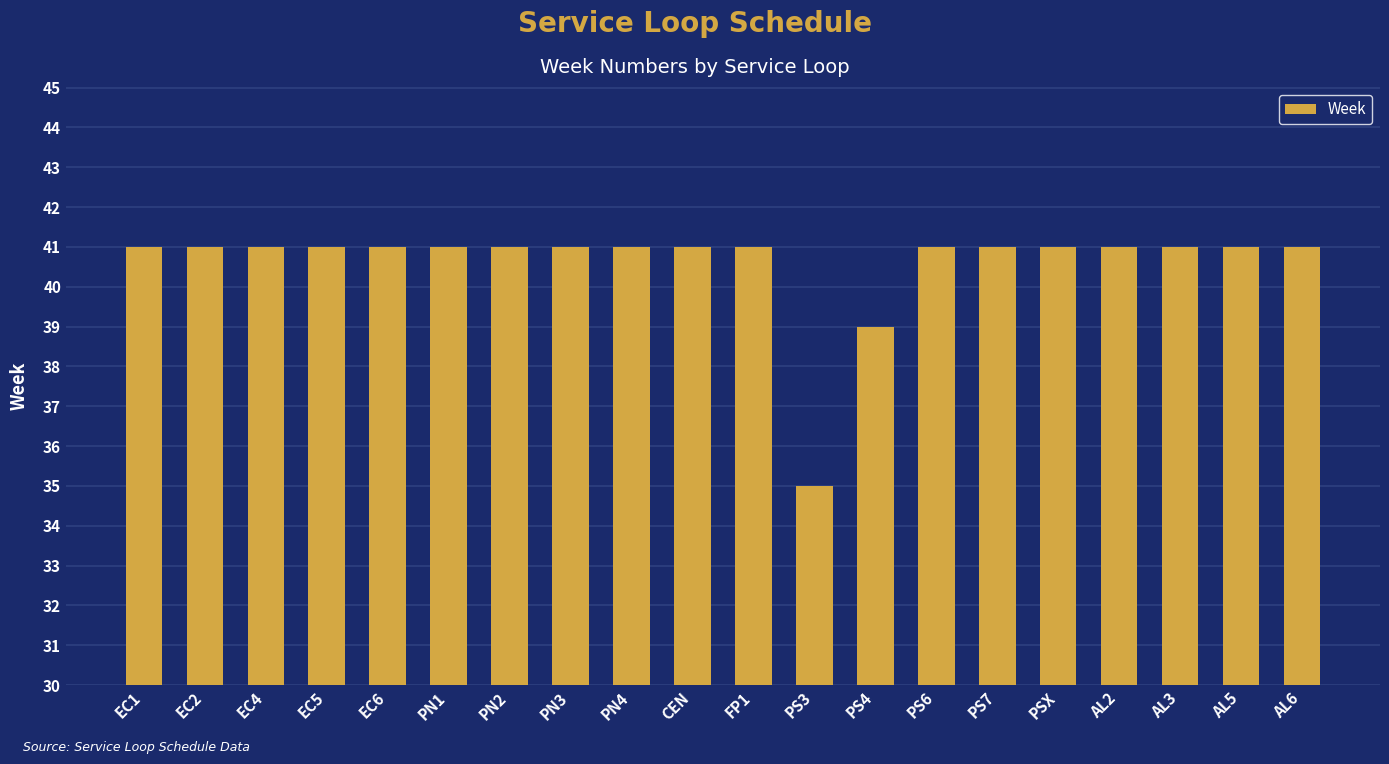

What is the approximate value at EC6?

41